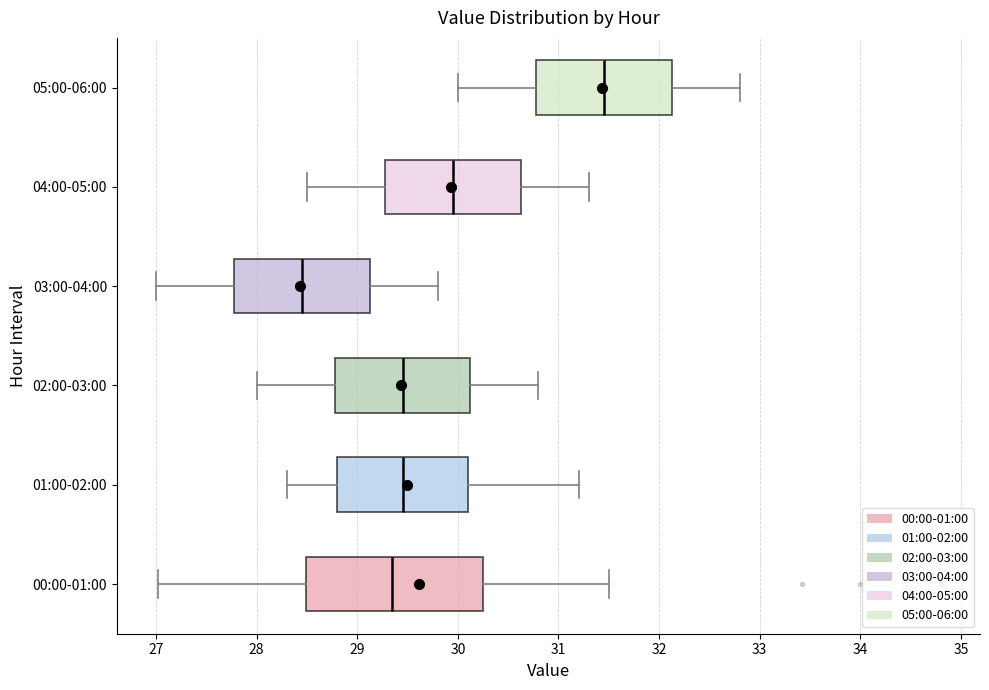

Which box is the widest, from its left edge to its right edge?

00:00-01:00